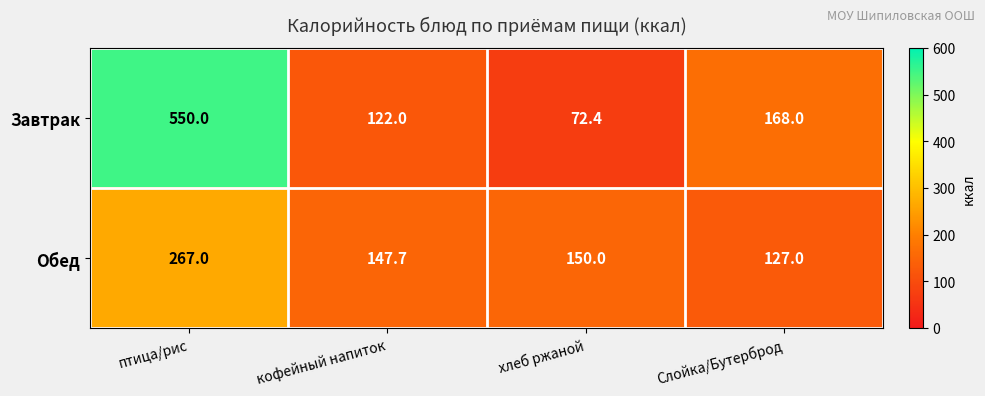

What is the difference between the maximum and second lowest values in the Обед series?

119.3